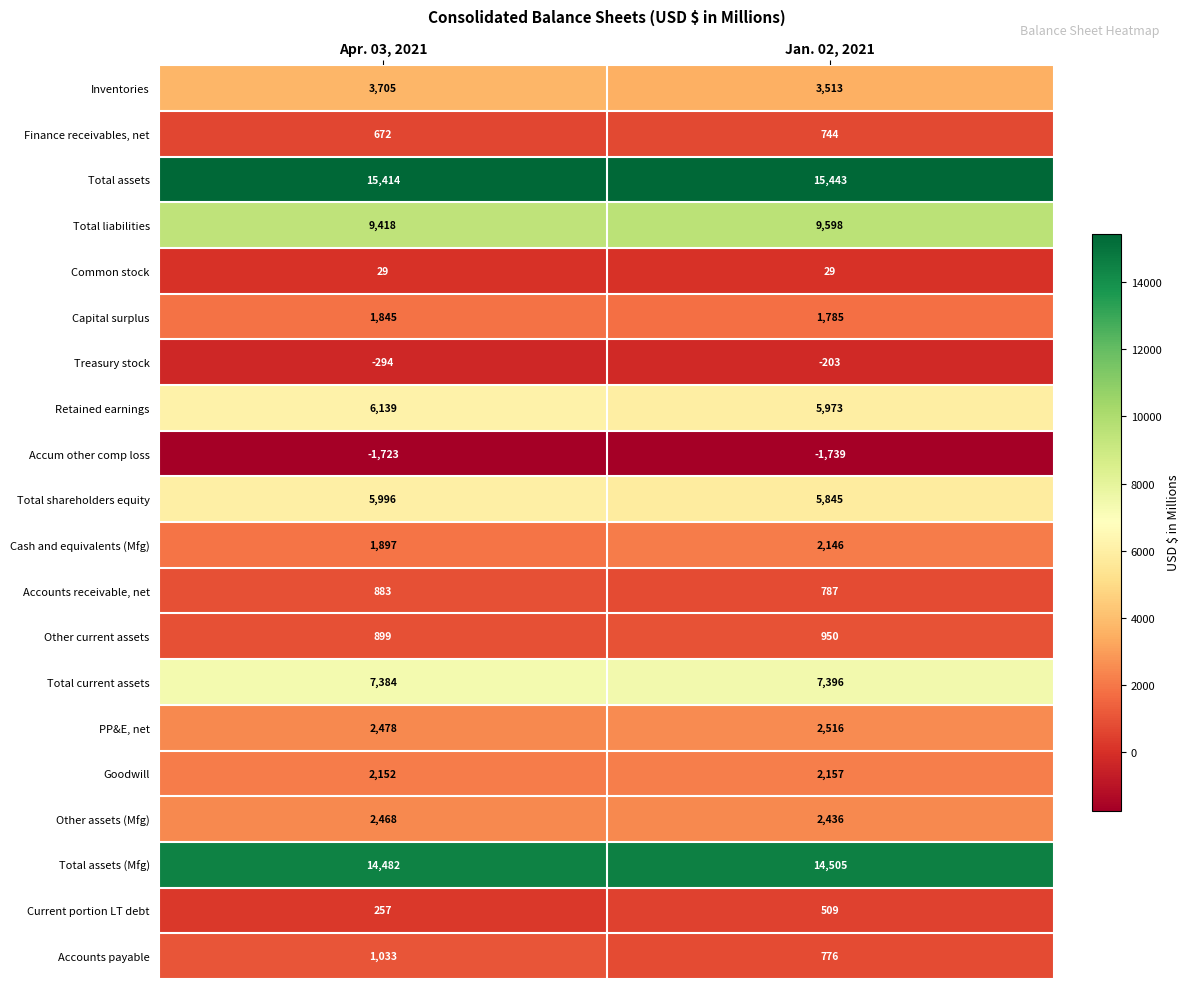

What is the difference between the maximum and minimum values in the Inventories series?

192